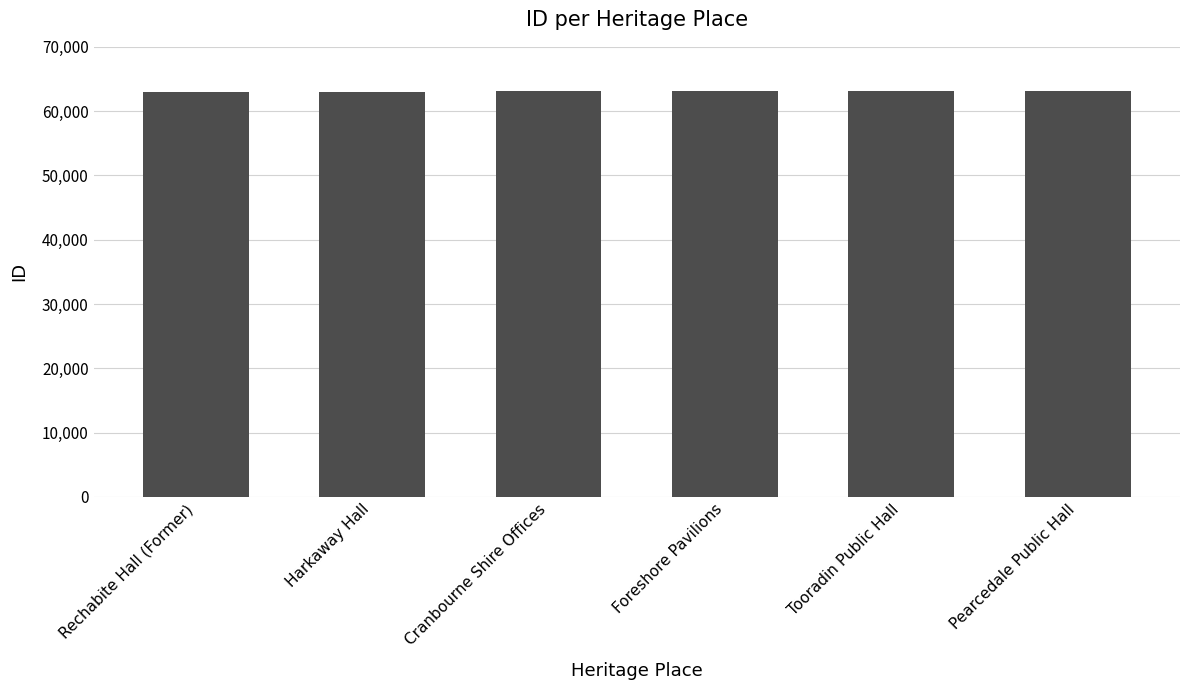

What is the minimum value shown in the chart?

62915